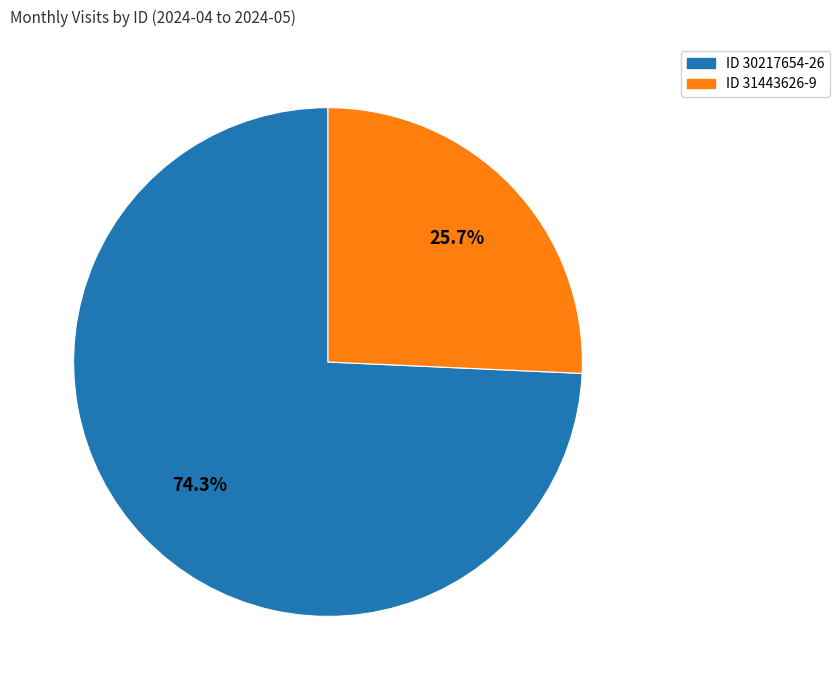

What portion of the pie excludes ID 30217654-26?

25.7%